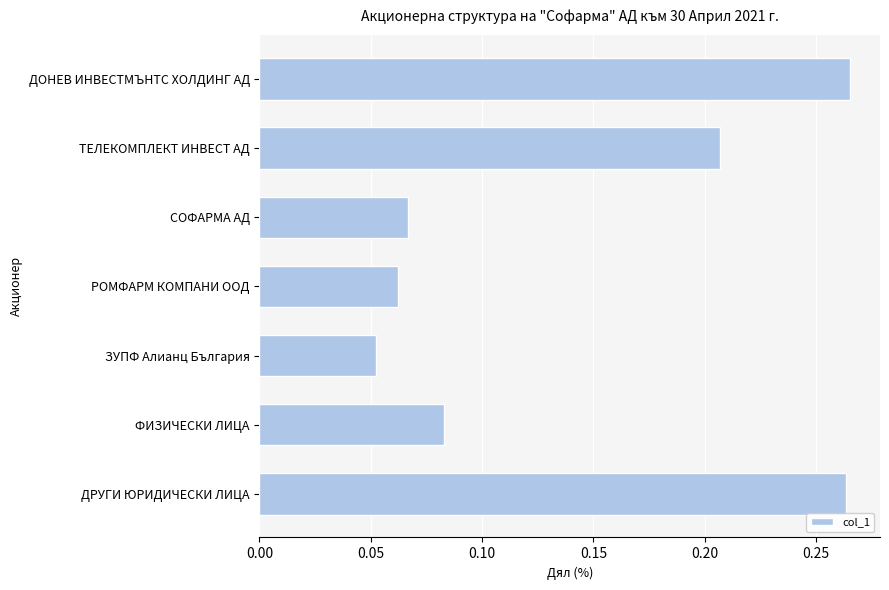

Is it true that the value at ТЕЛЕКОМПЛЕКТ ИНВЕСТ АД is 0.1?

False